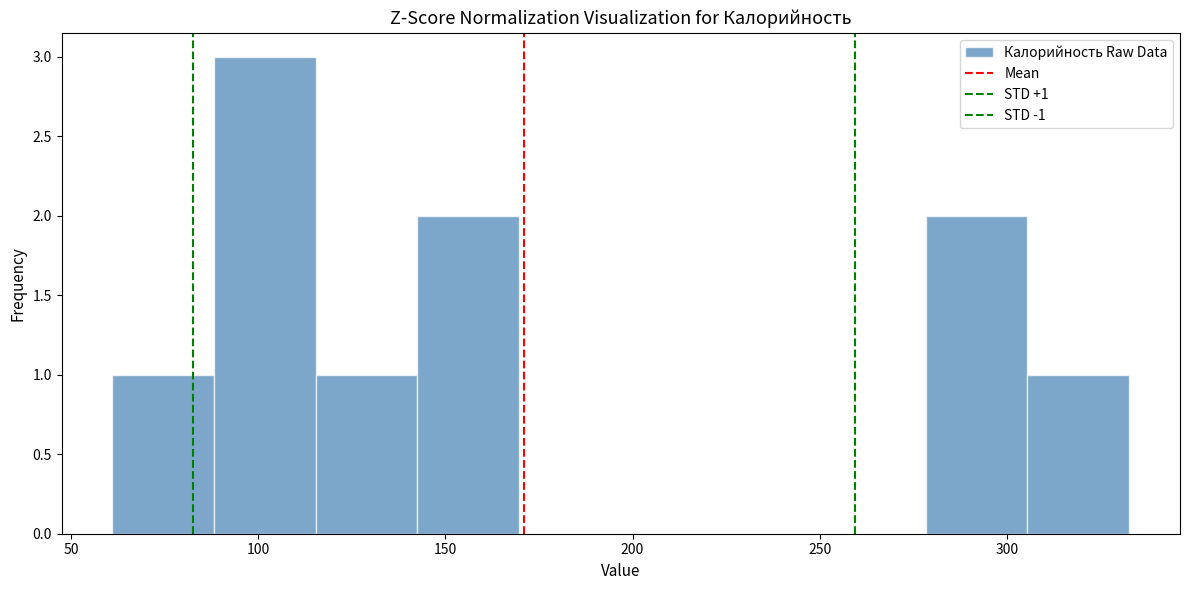

Which range on the x-axis has the tallest bar?

90 to 115